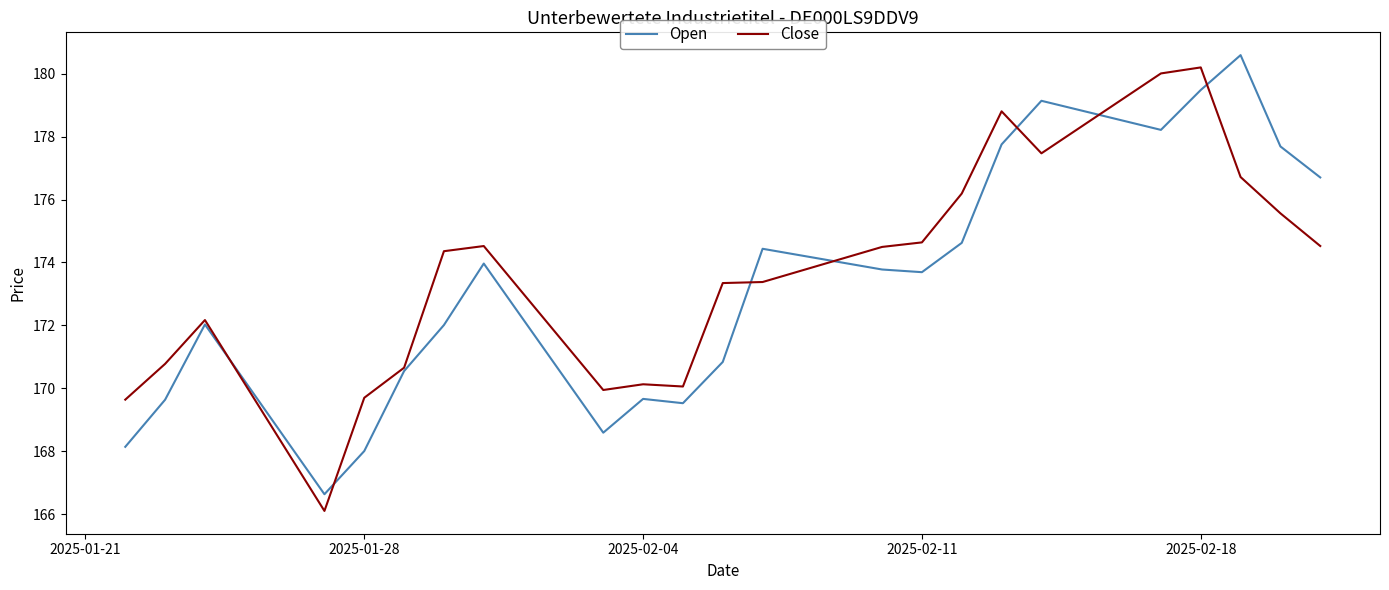

What is the sum of all Open values?

3985.7